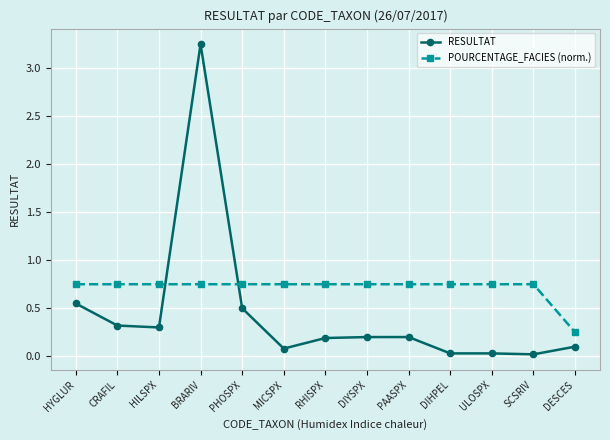

List the series in order of their overall mean, lowest first.

RESULTAT, POURCENTAGE_FACIES (norm.)